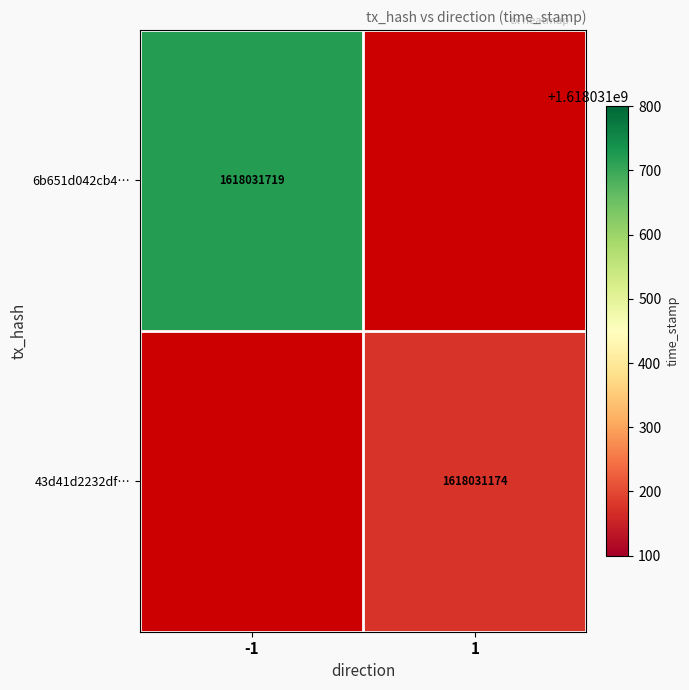

List the series in order of their overall mean, lowest first.

43d41d2232df91c3a5405632a14c63017e1c0a9, 6b651d042cb4d6ceb57b733ae7eb4a088987216